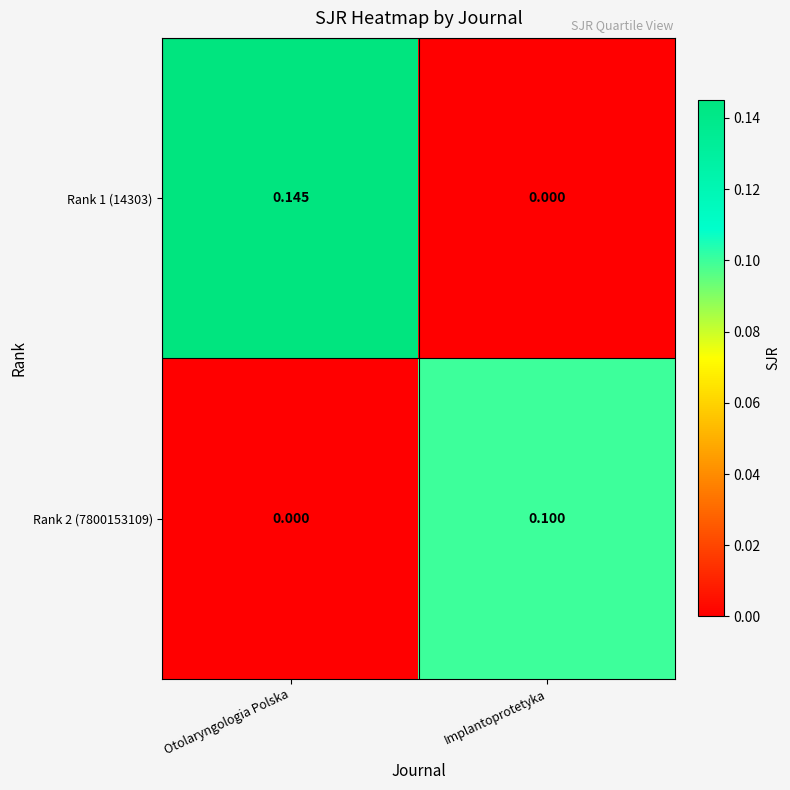

Which series has the largest total across all categories?

Rank 1 (14303)